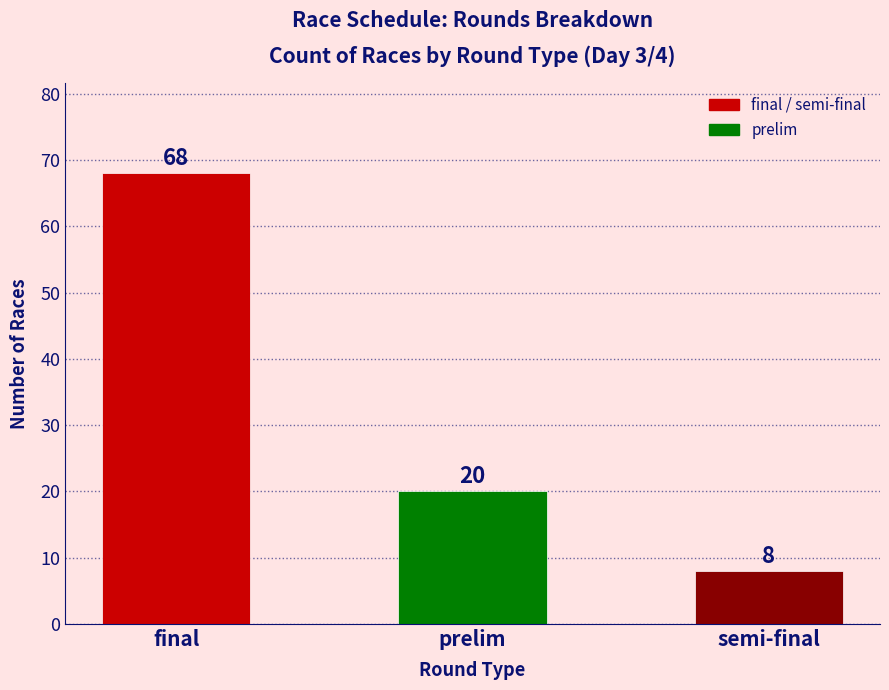

The value at final is 68. True or false?

True